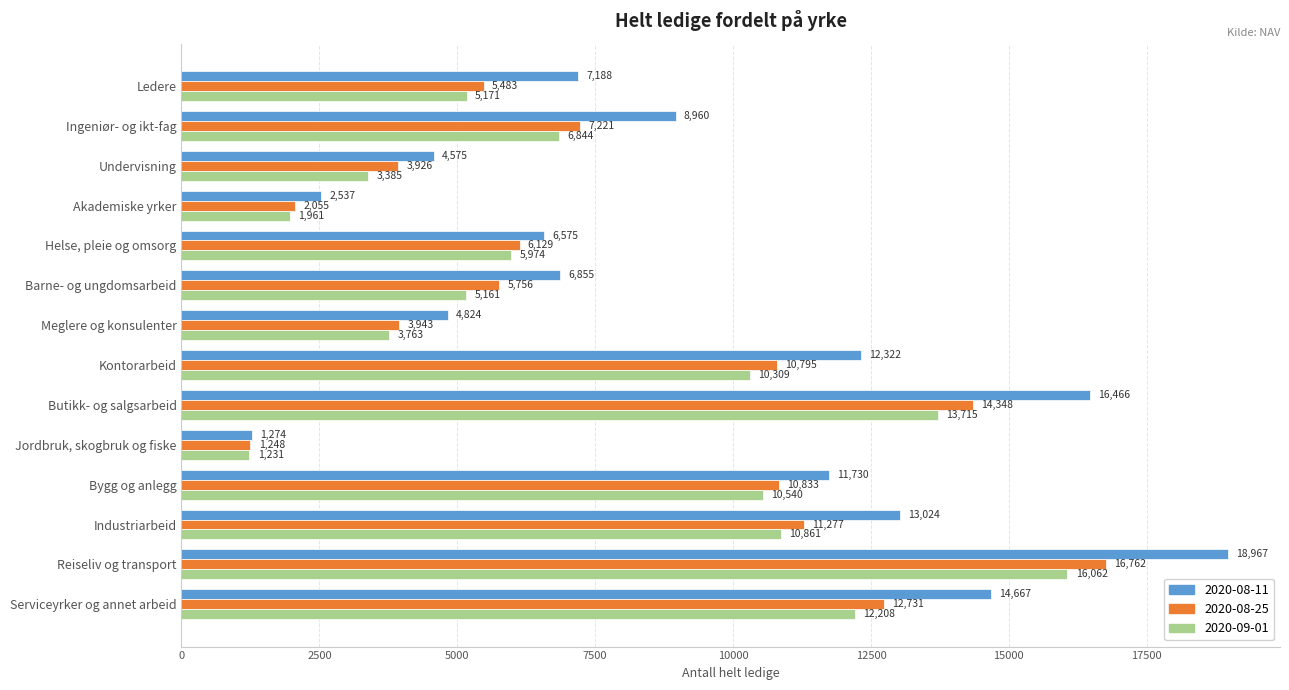

Which series has the widest spread of values?

2020-08-11